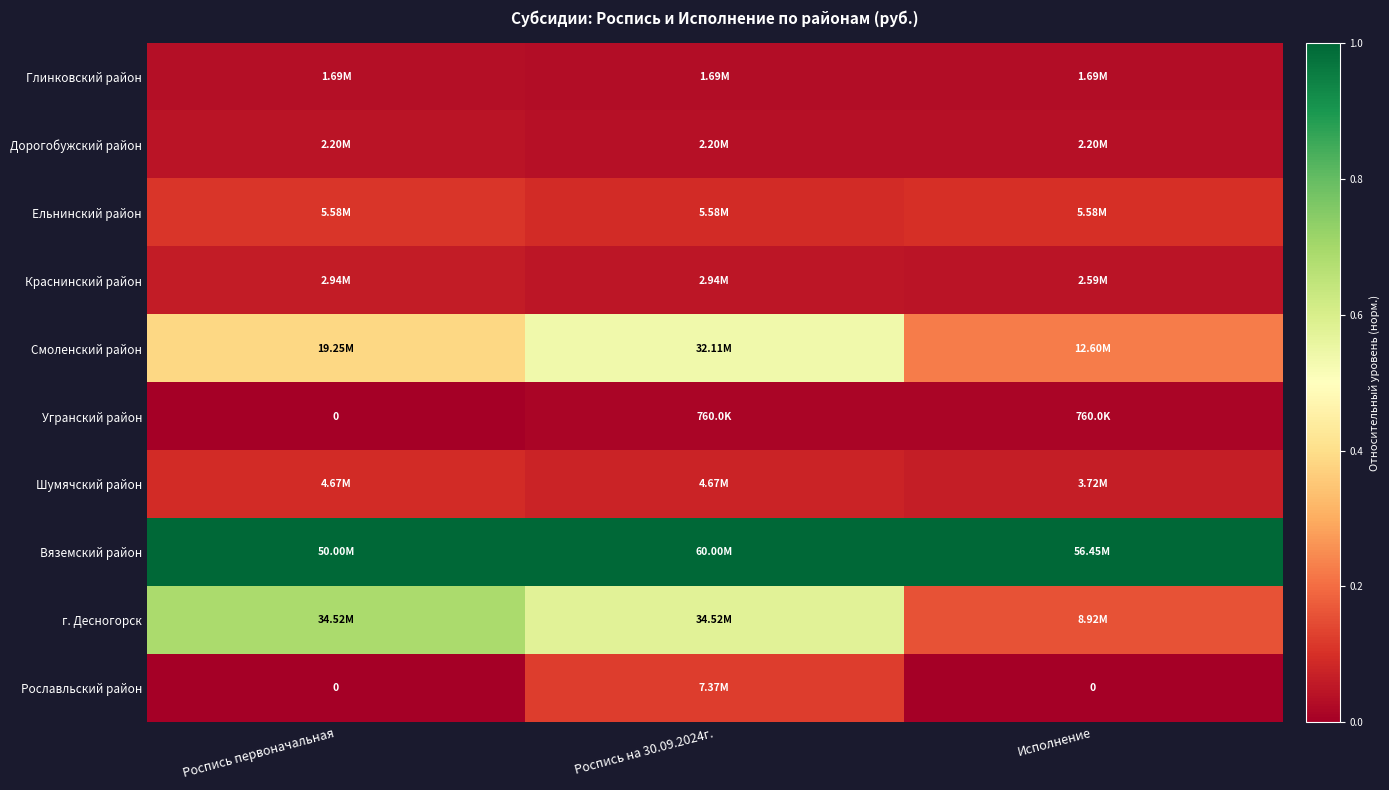

True or false: Краснинский район has a value of 0.0 at Роспись на 30.09.2024г..

False